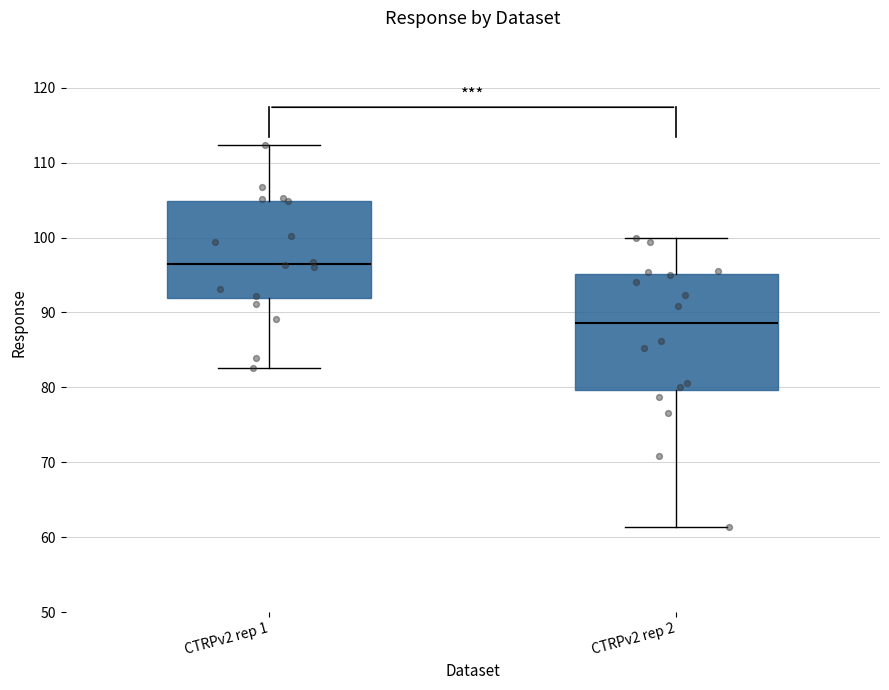

Which box has the lowest median line?

CTRPv2 rep 2